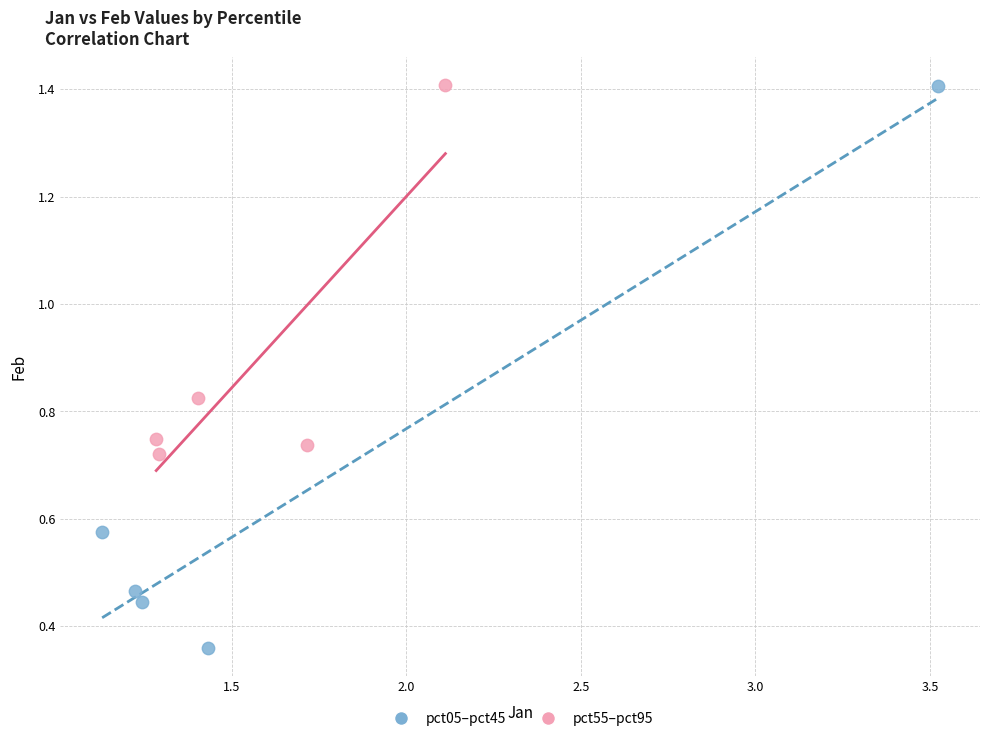

Which series has the largest Y range (max minus min)?

pct05–pct45